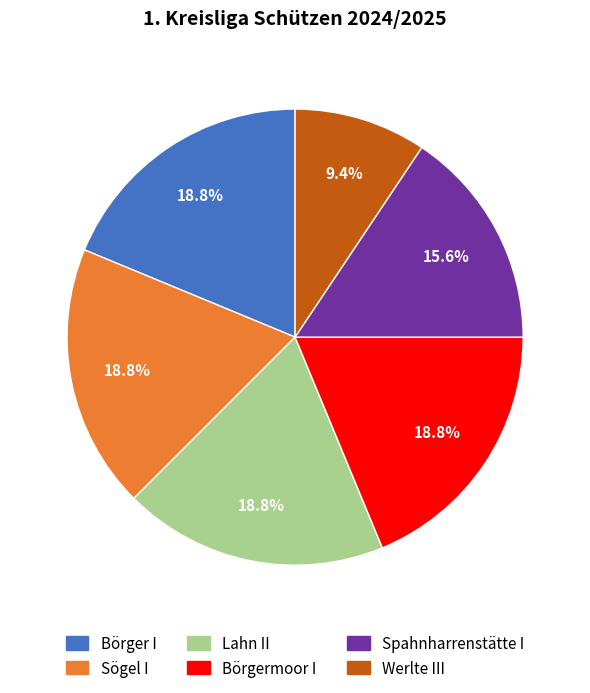

How many slices are in this pie chart?

6